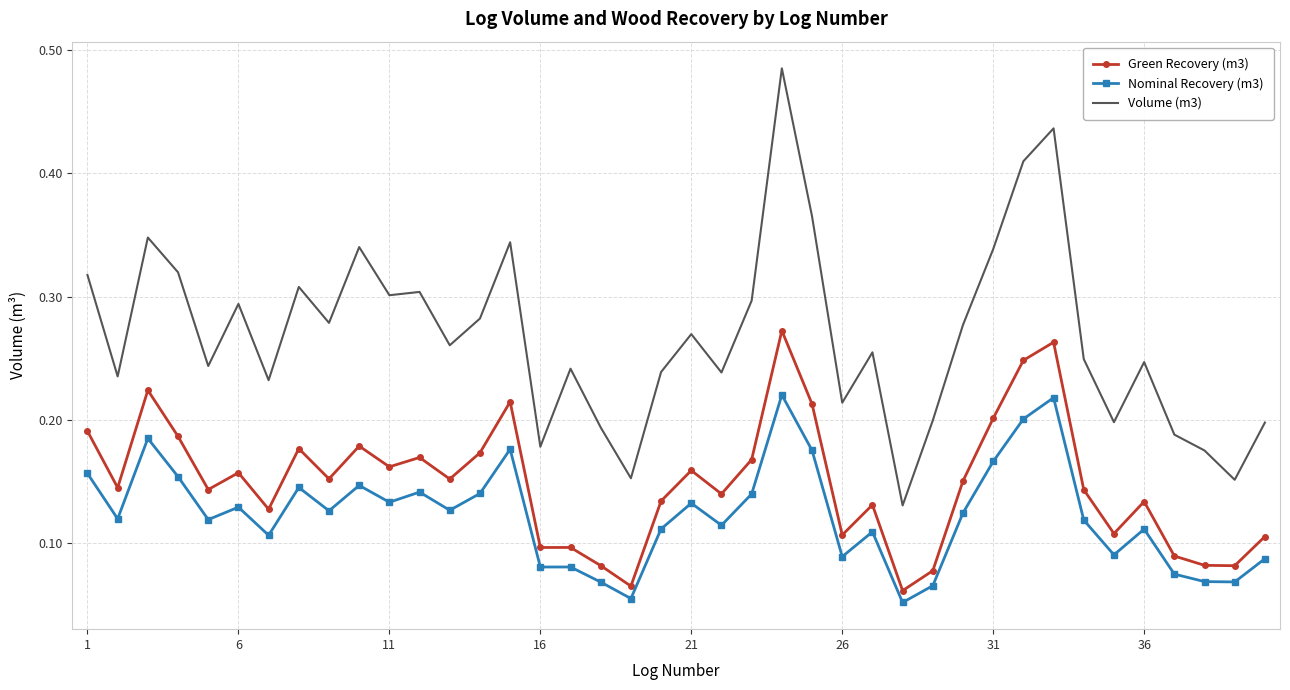

Which series has the largest total across all categories?

Volume (m3)